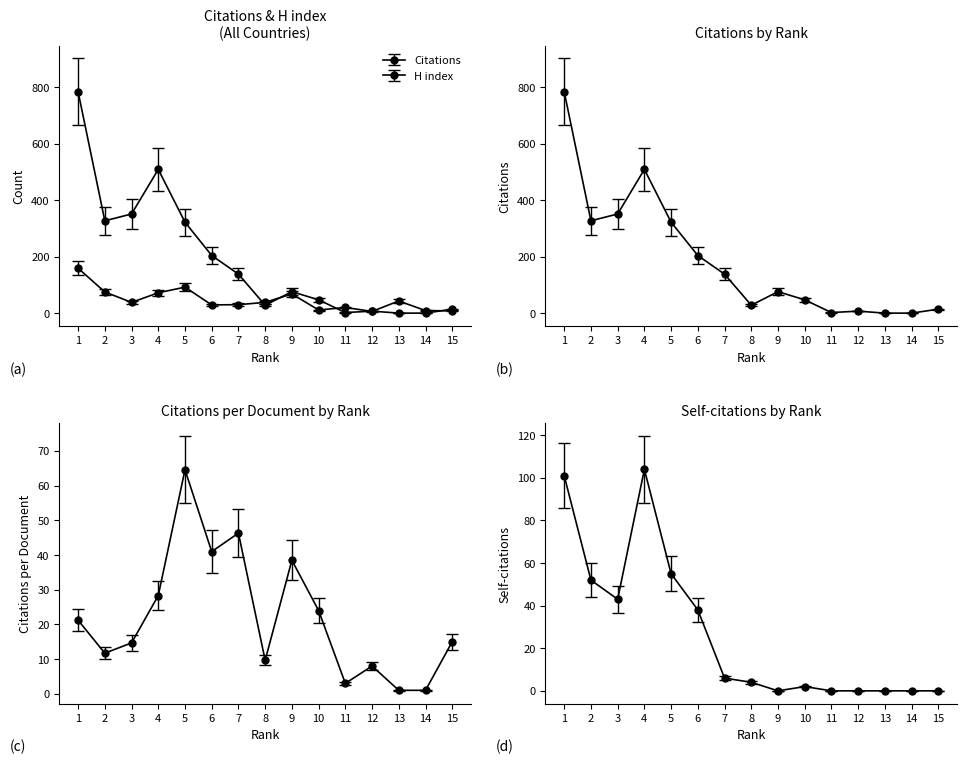

The value of H index at 4 is 62.0. True or false?

True